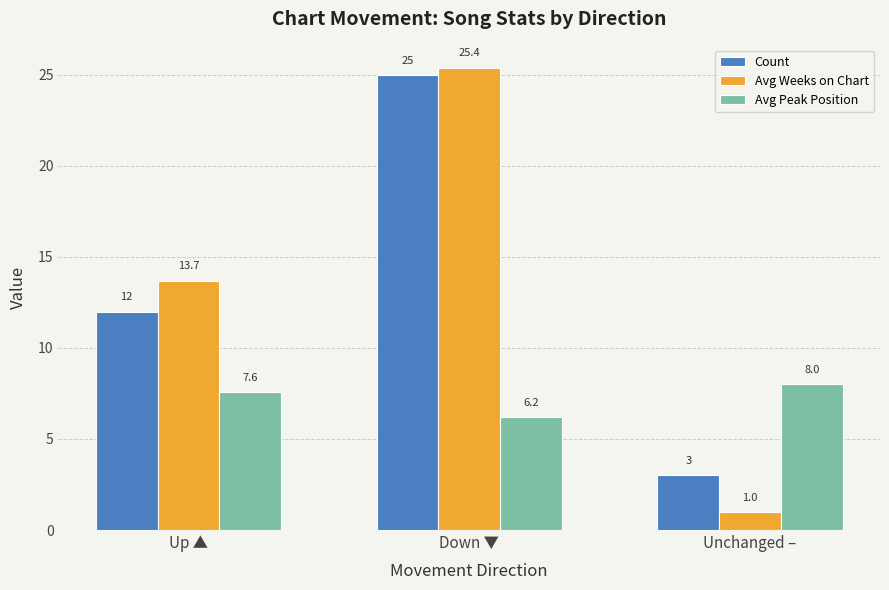

How many bars are there in total?

9